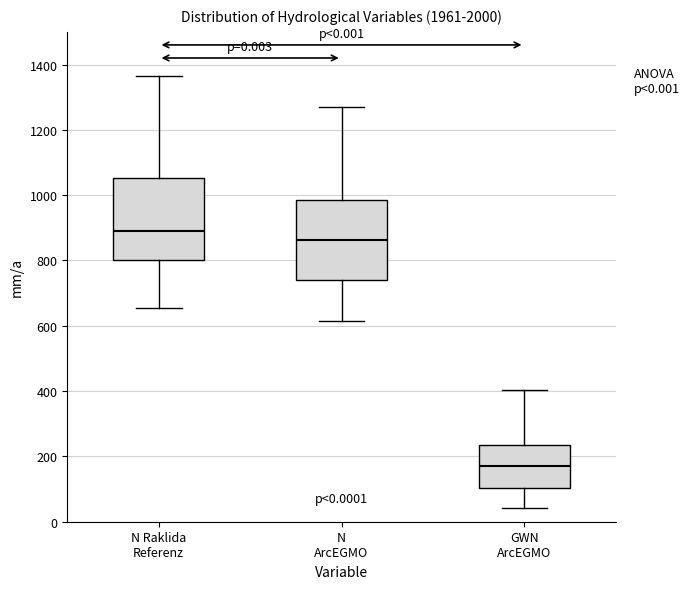

Reading left to right, transcribe this box plot: for each box, give where its median line is, the range the box spans, and where its two whiskers end, as read against the y-axis. The values are not printed on the chart, so give them approximately, as read against the axis.

N Raklida Referenz: median 880, box 800 to 1060, whiskers 660 to 1360
N ArcEGMO: median 860, box 740 to 980, whiskers 620 to 1260
GWN ArcEGMO: median 180, box 100 to 240, whiskers 40 to 400